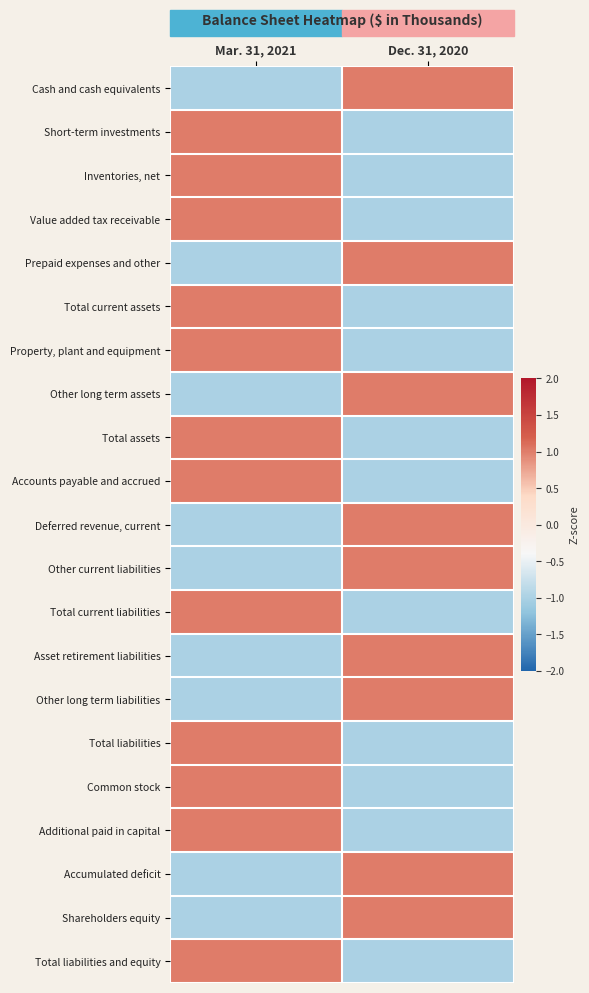

What is the total value across all series at Mar. 31, 2021?

3